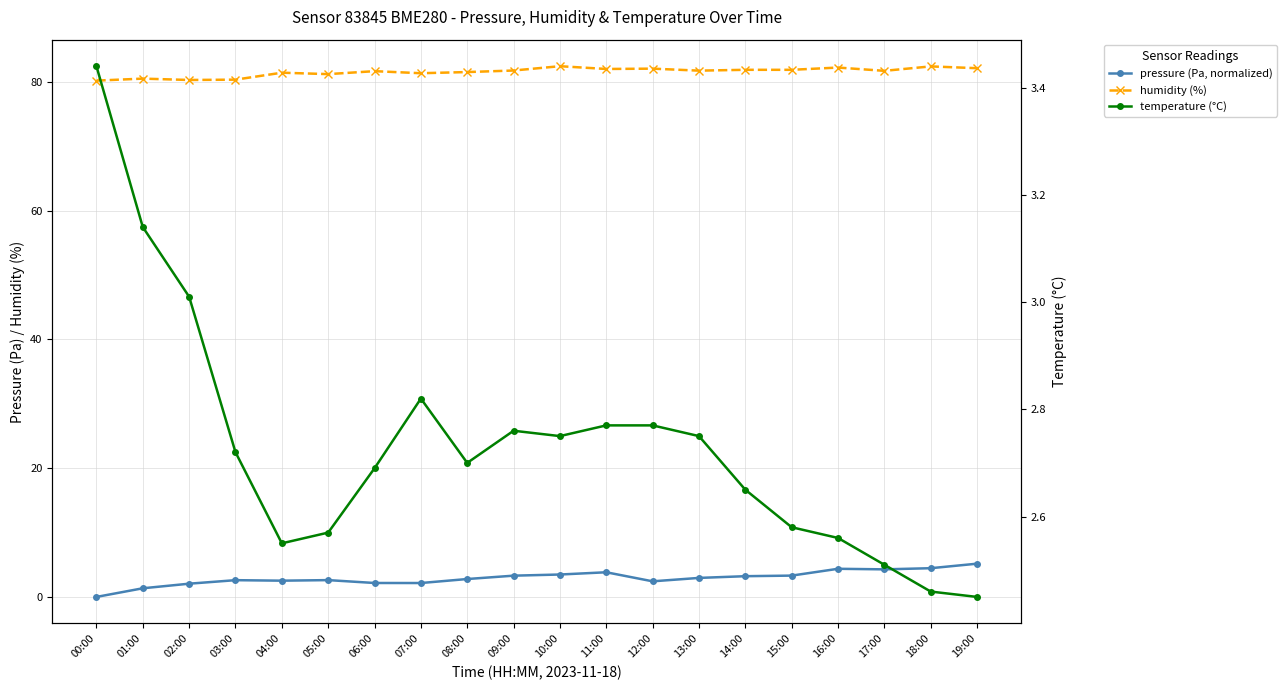

What is the label of the 1st point from the right?

19:00